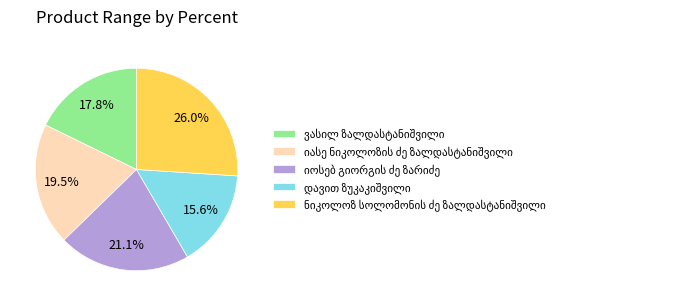

Is there any slice that represents more than half of the pie?

No